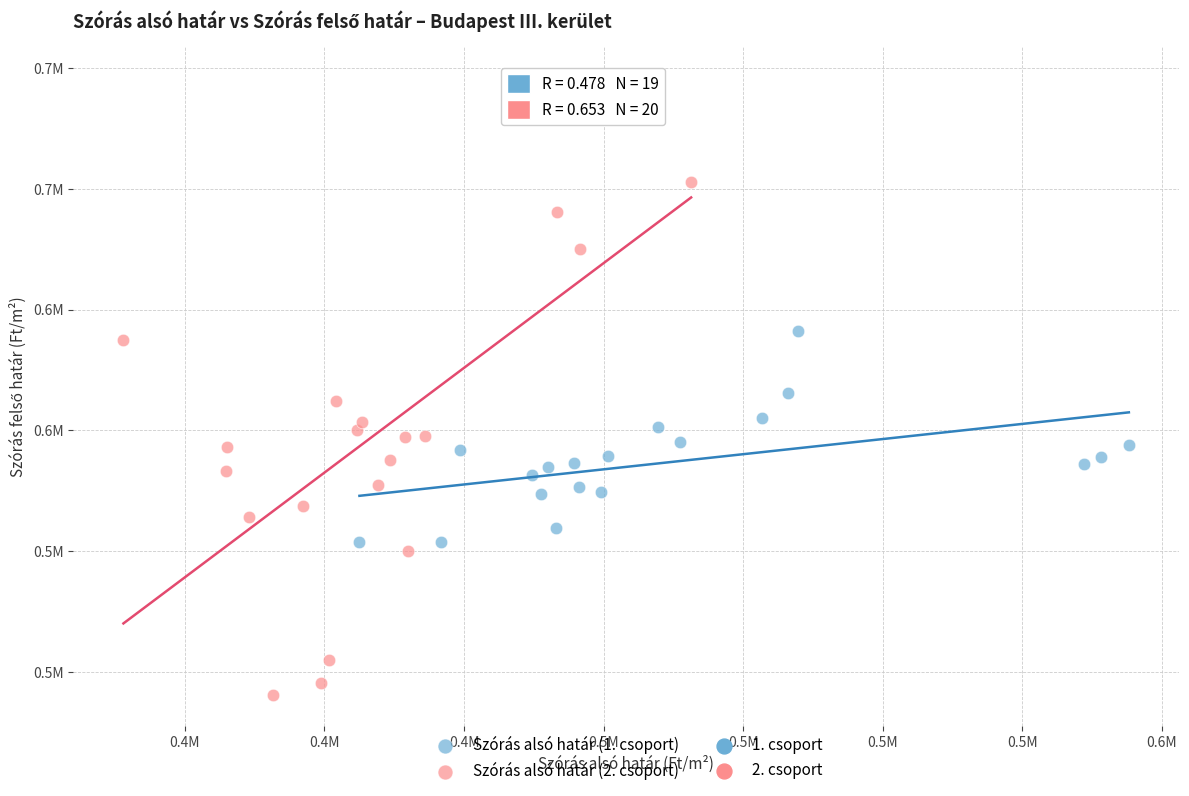

Which series reaches the maximum Y coordinate?

Szórás alsó határ (2. csoport)